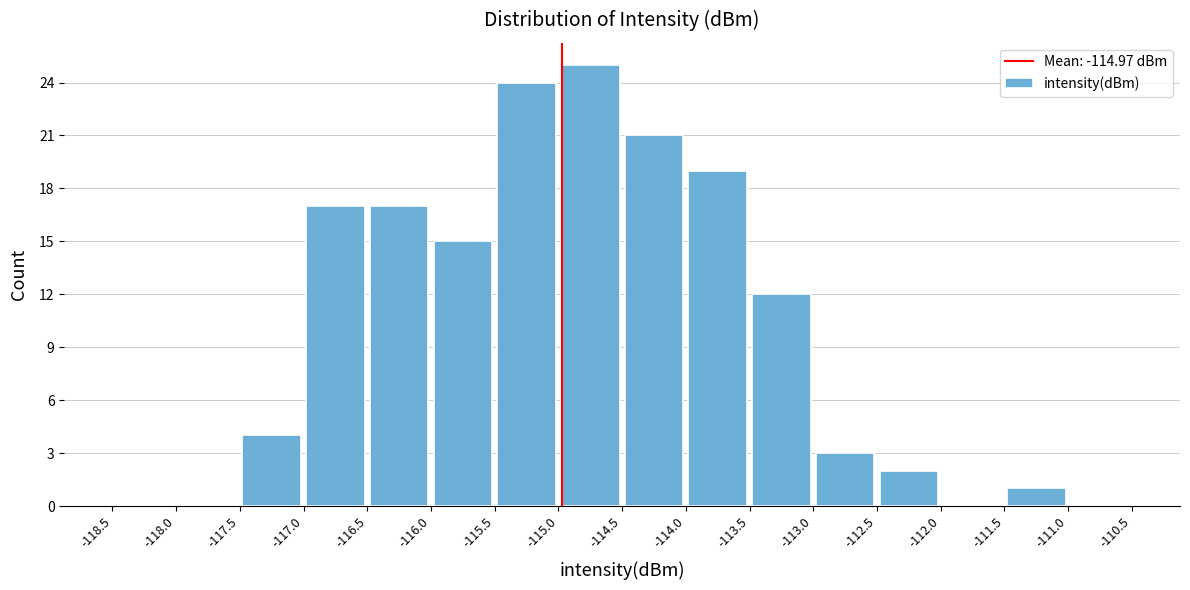

Reading left to right, list every bar in this chart as the range it spans on the x-axis followed by its height. The values are not printed on the chart, so give them approximately, as read against the axis.

-118.5 to -118.0: 0
-118.0 to -117.5: 0
-117.5 to -117.0: 4
-117.0 to -116.5: 17
-116.5 to -116.0: 17
-116.0 to -115.5: 15
-115.5 to -115.0: 24
-115.0 to -114.5: 25
-114.5 to -114.0: 21
-114.0 to -113.5: 19
-113.5 to -113.0: 12
-113.0 to -112.5: 3
-112.5 to -112.0: 2
-112.0 to -111.5: 0
-111.5 to -111.0: 1
-111.0 to -110.5: 0